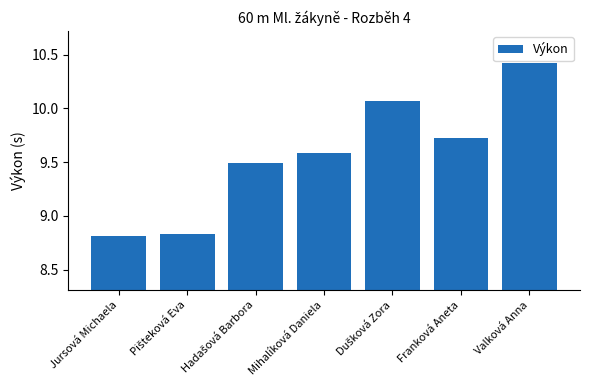

Count the number of categories in the chart.

7